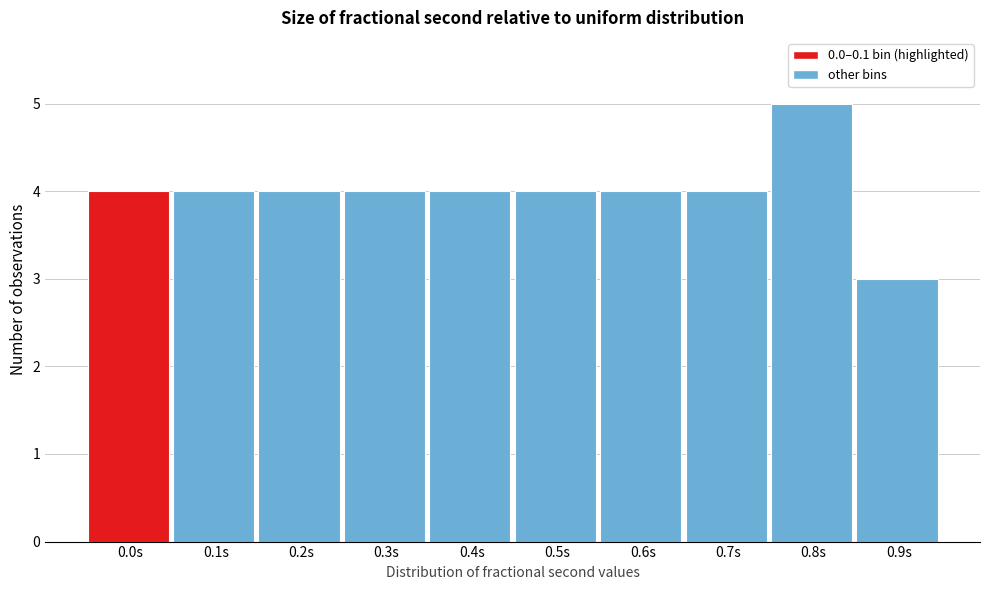

Reading left to right, extract all data points from this chart.

4	4	4	4	4	4	4	4	5	3